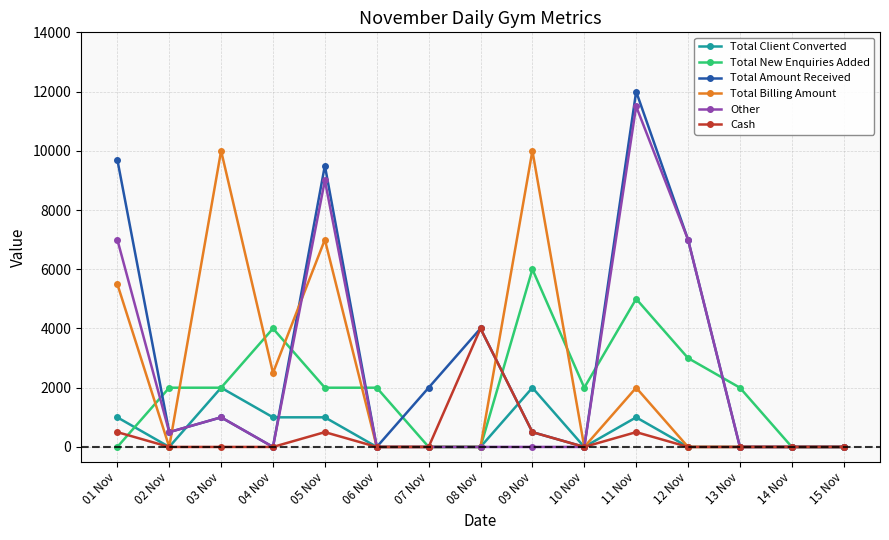

Which series has the widest spread of values?

Total Amount Received